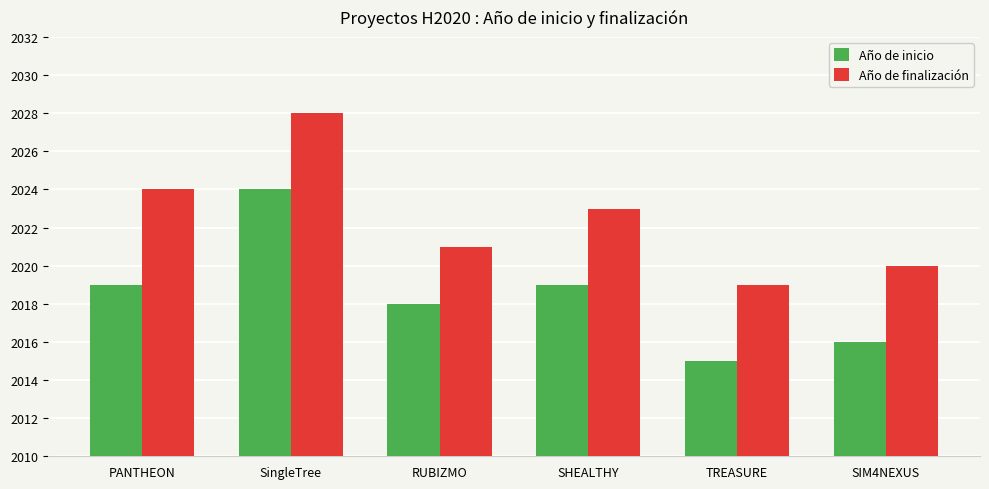

Is the value of Año de inicio at SHEALTHY greater than the value of Año de finalización at PANTHEON?

No